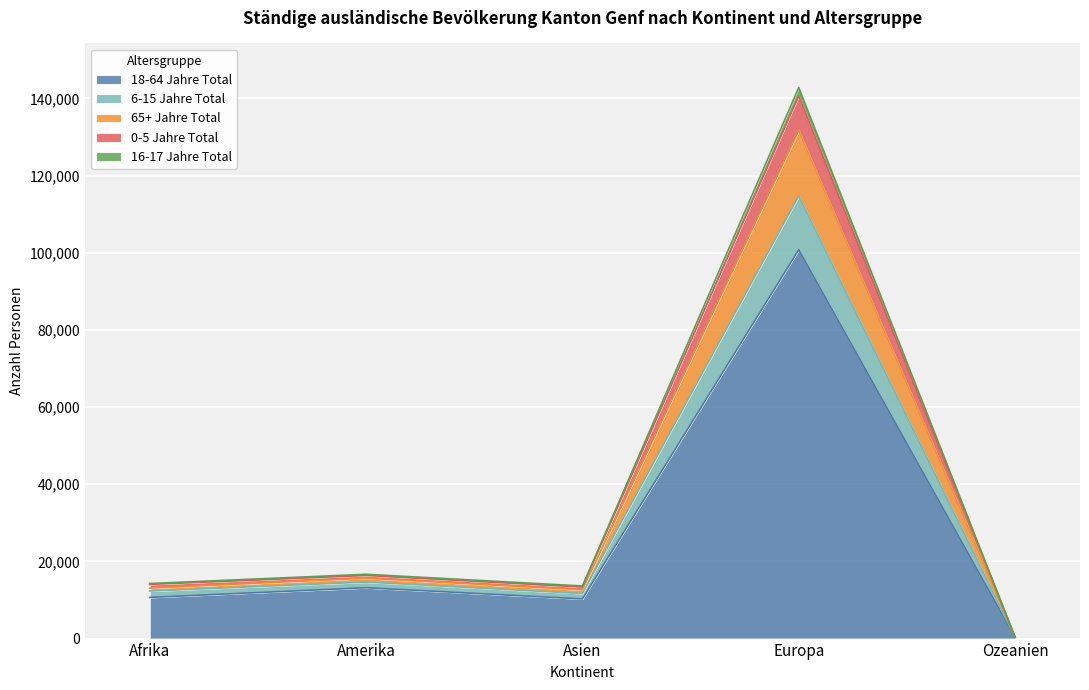

How many series are shown in this chart?

5